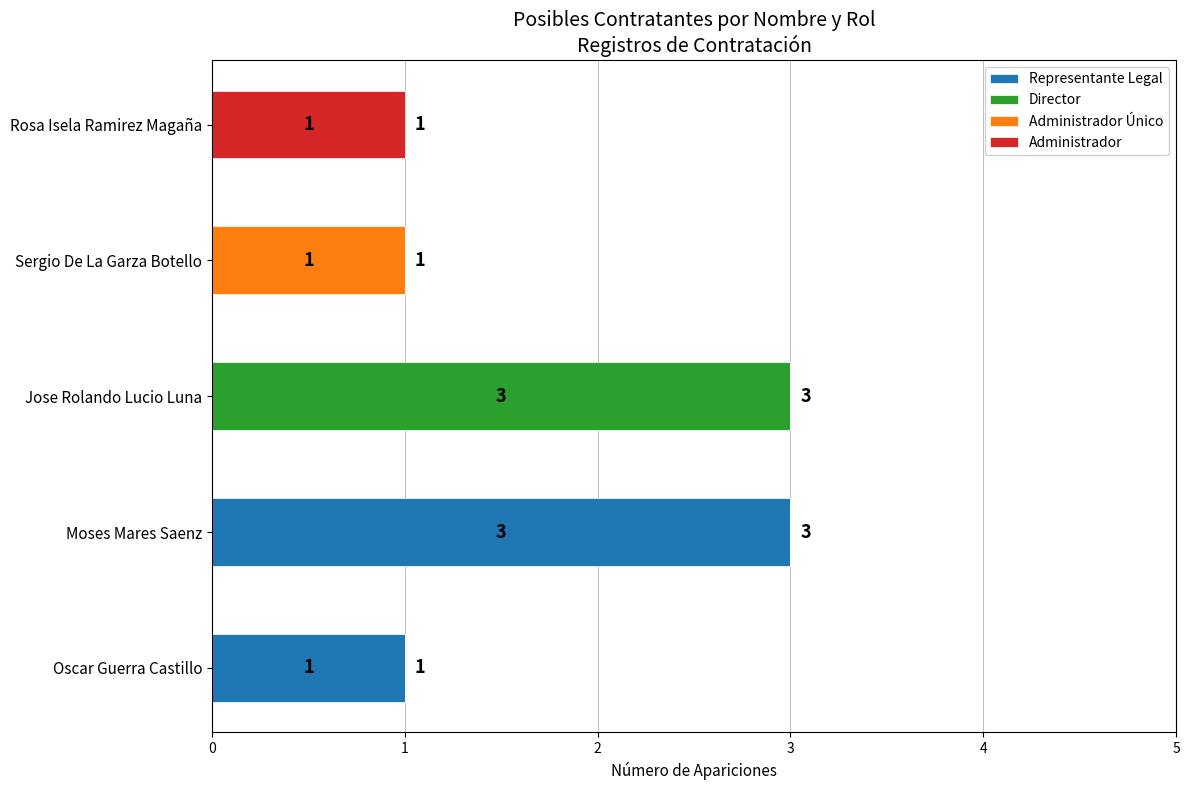

What is the total value across all series at Moses Mares Saenz?

3